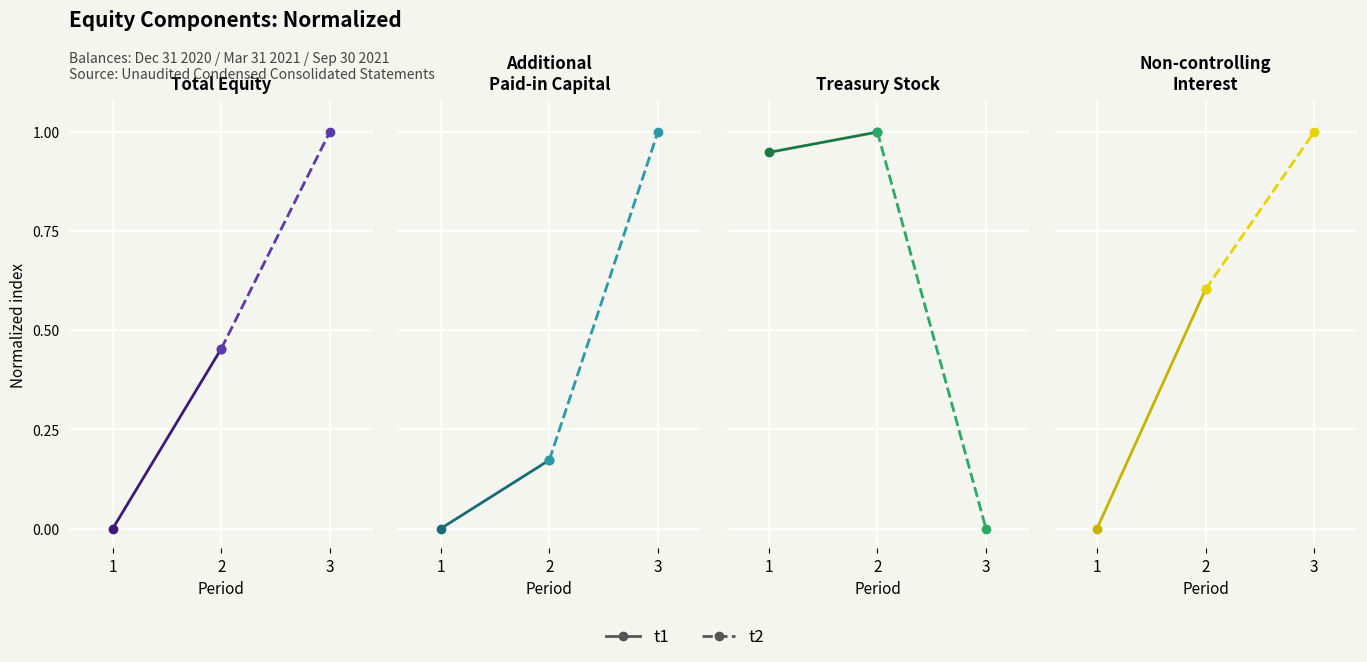

List the series in order of their peak value, highest first.

t2, t1